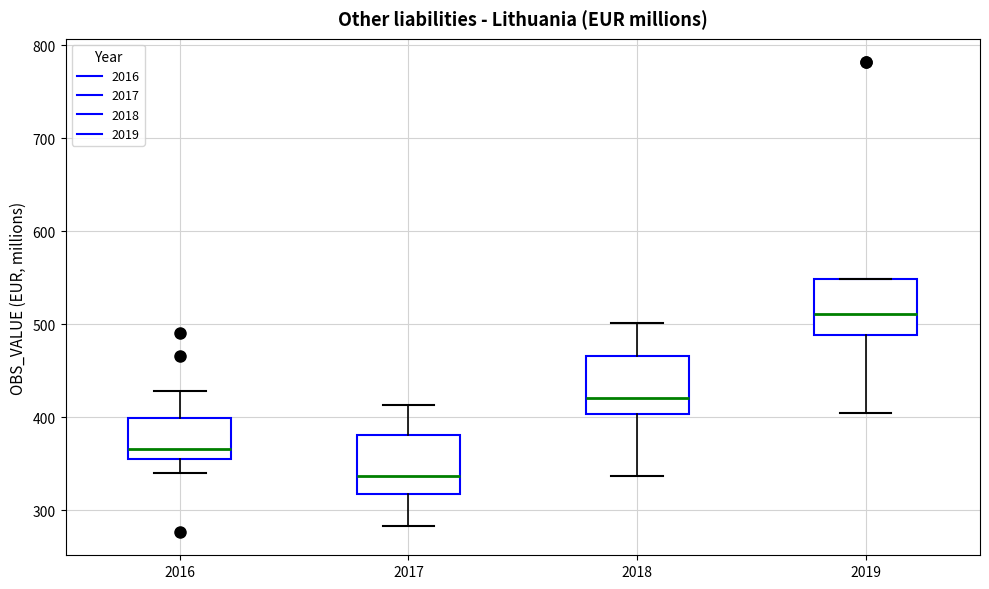

Reading left to right, read every box against the y-axis: the position of its median line, the range the box covers, and the ends of its whiskers. The values are not printed on the chart, so give them approximately, as read against the axis.

2016: median 370, box 360 to 400, whiskers 340 to 430
2017: median 340, box 320 to 380, whiskers 280 to 410
2018: median 420, box 400 to 470, whiskers 340 to 500
2019: median 510, box 490 to 550, whiskers 400 to 550